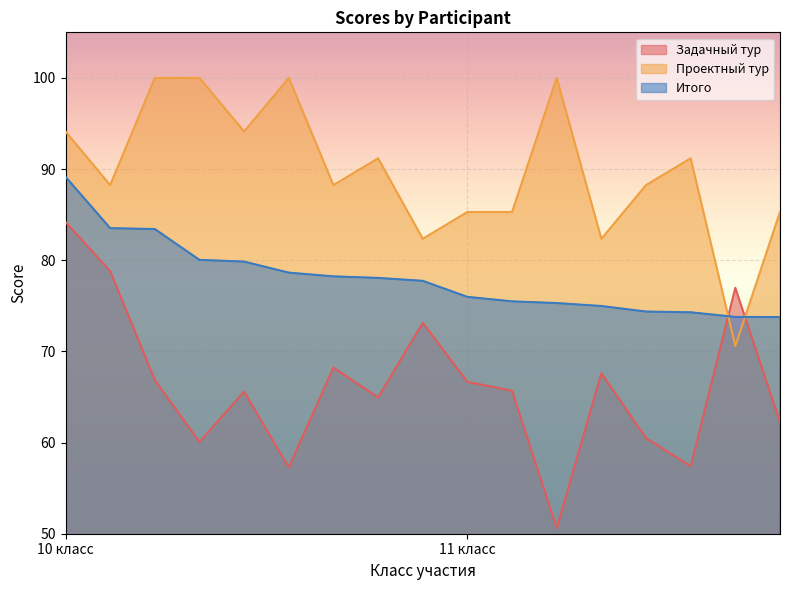

Which series has the largest range (max minus min)?

Задачный тур